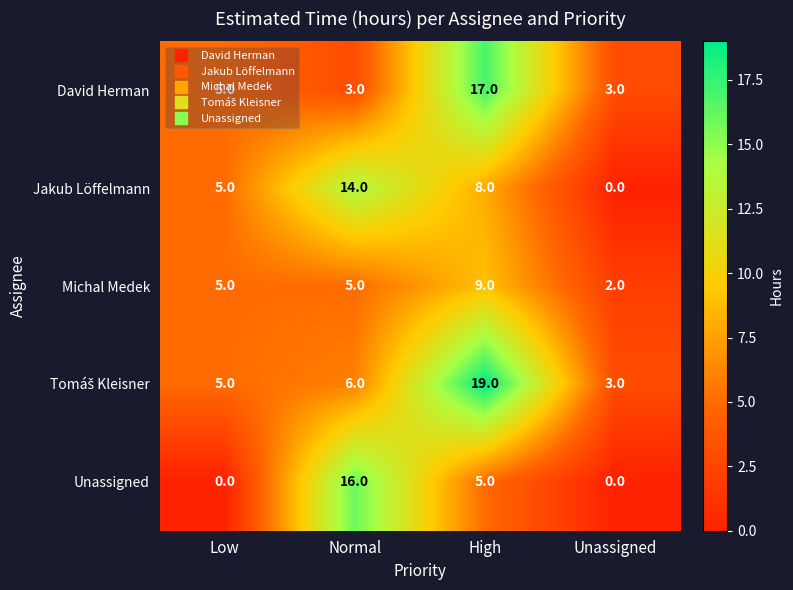

Rank the categories by Jakub Löffelmann value from lowest to highest.

Unassigned, Low, High, Normal